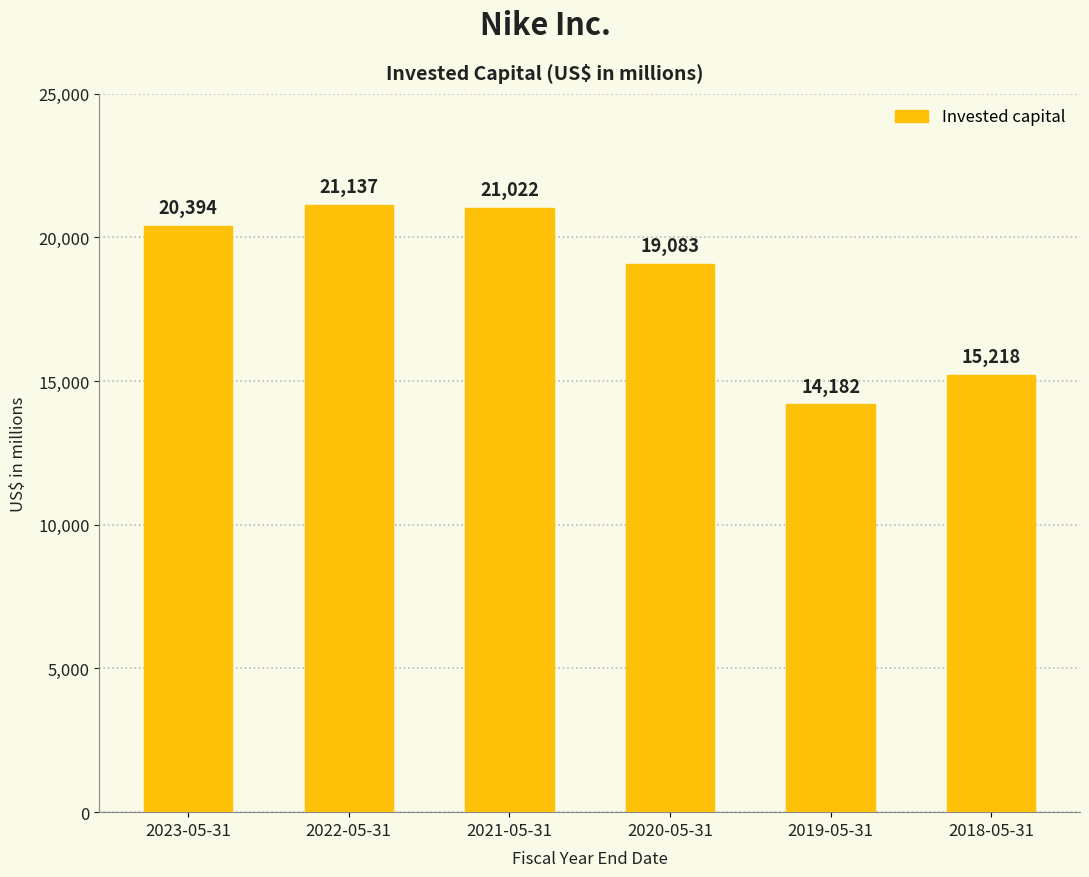

What is the value of the 4th bar from the left?

19083